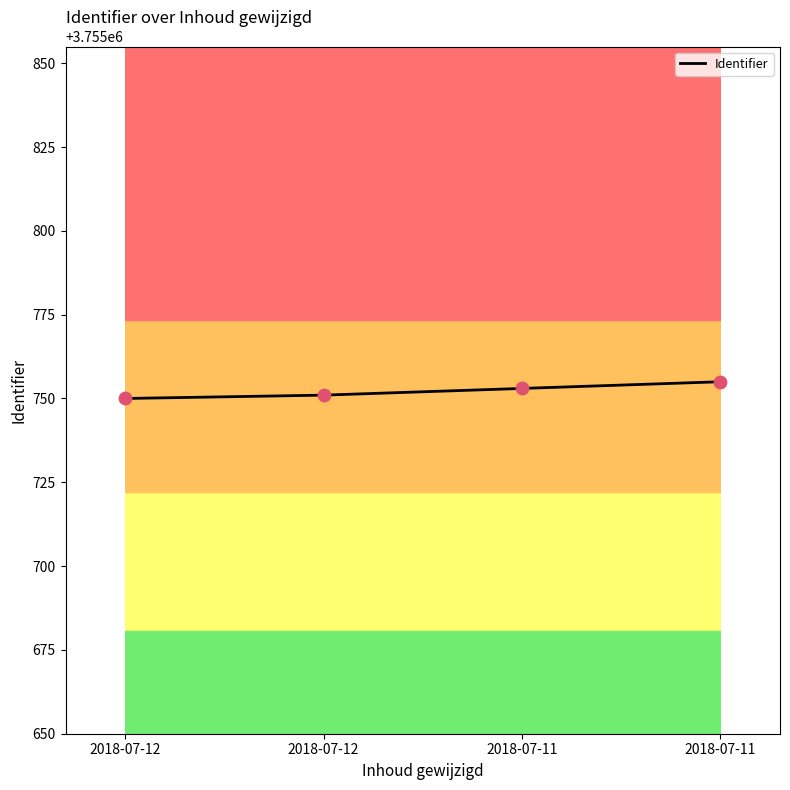

What is the change in value from 2018-07-12 to 2018-07-11?

+2